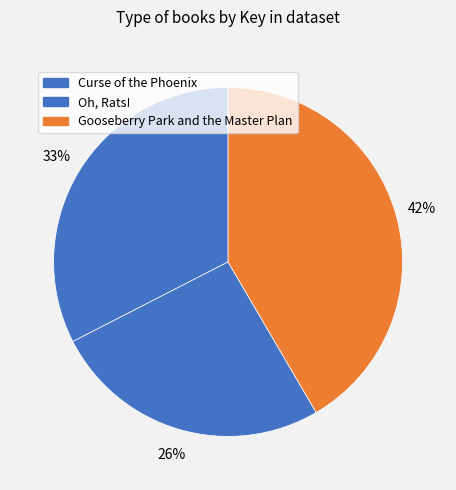

Which slice is the largest?

Gooseberry Park and the Master Plan